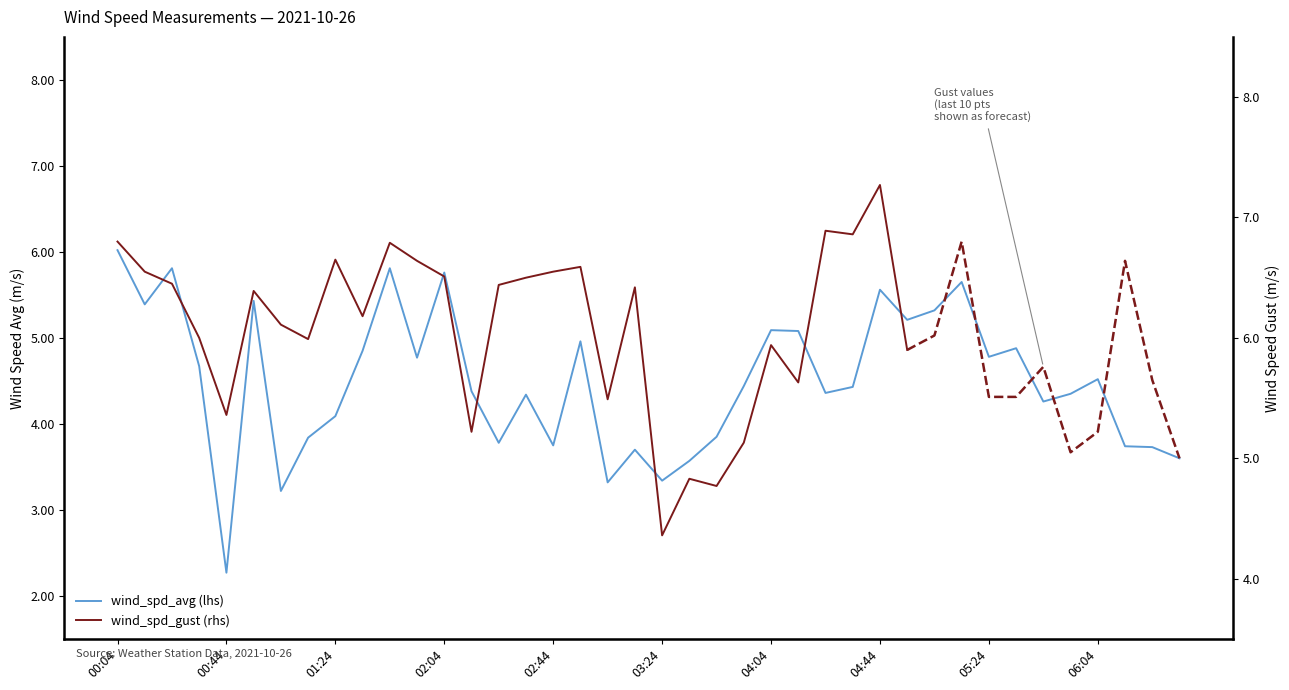

What is the sum of the values at 03:14 and 04:24?

8.1